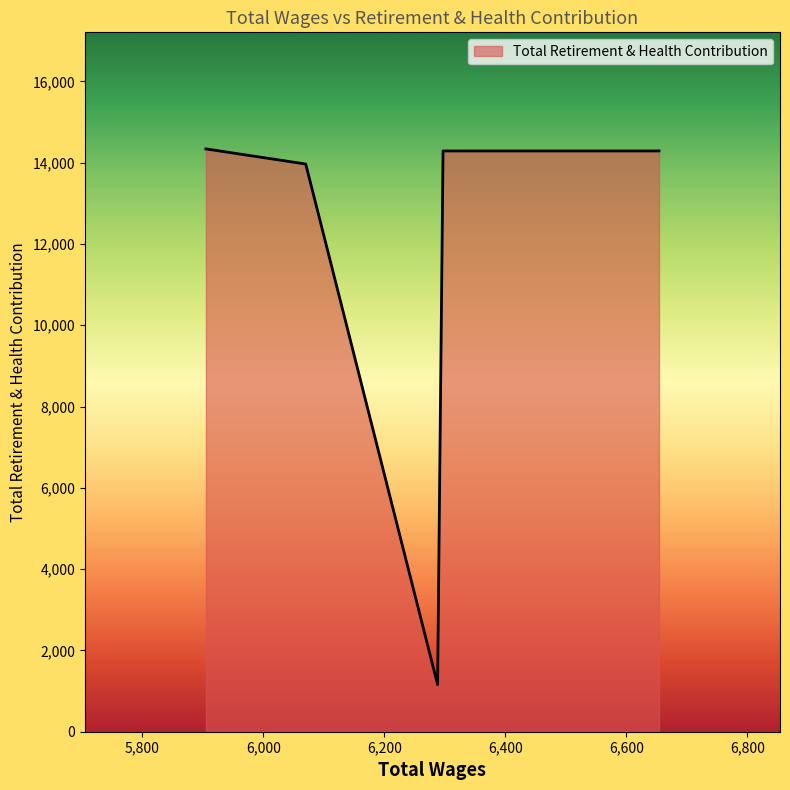

True or false: the data has more than 2 interior local peaks.

False